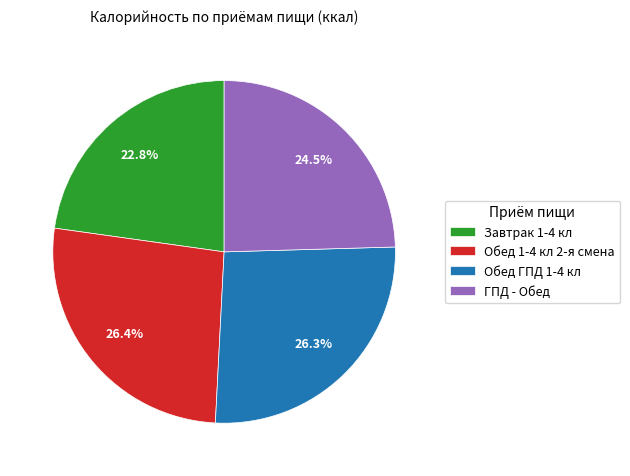

Is there a majority slice in this chart?

No